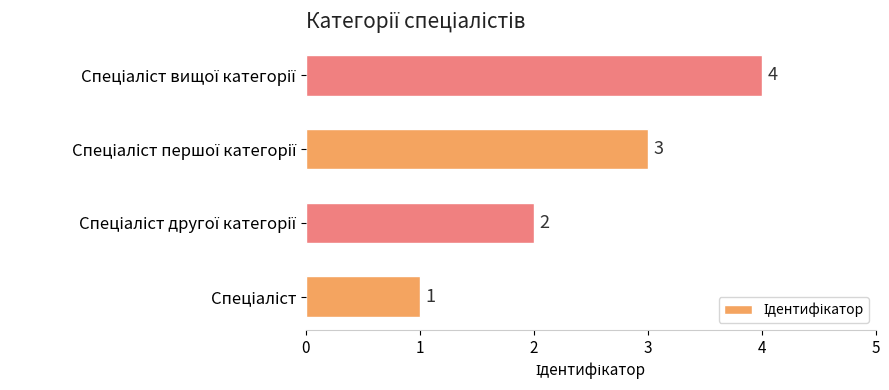

What is the difference between the maximum and minimum values?

3